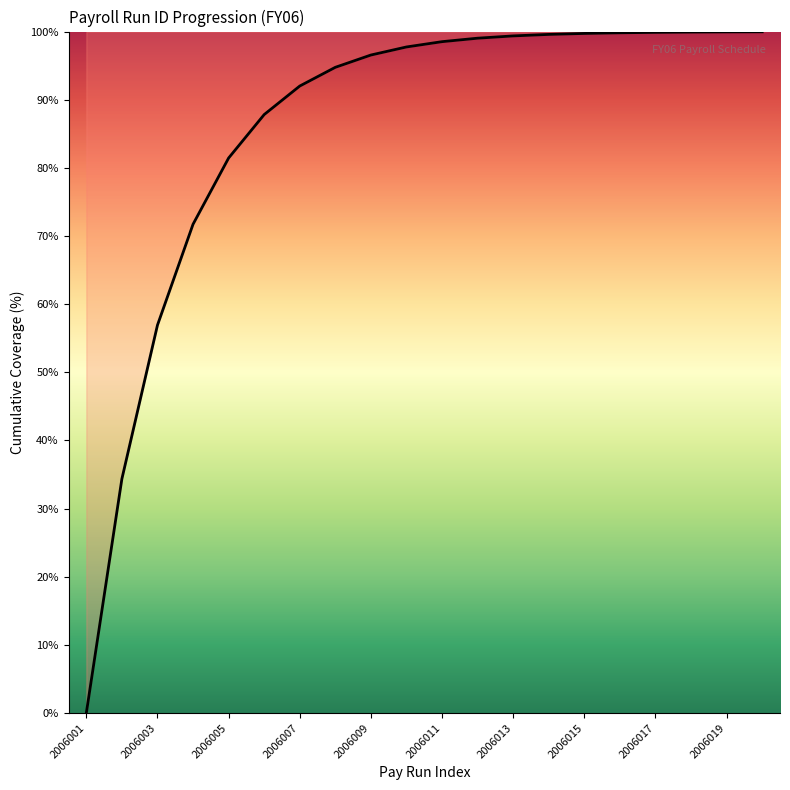

What is the maximum value shown in the chart?

100.0